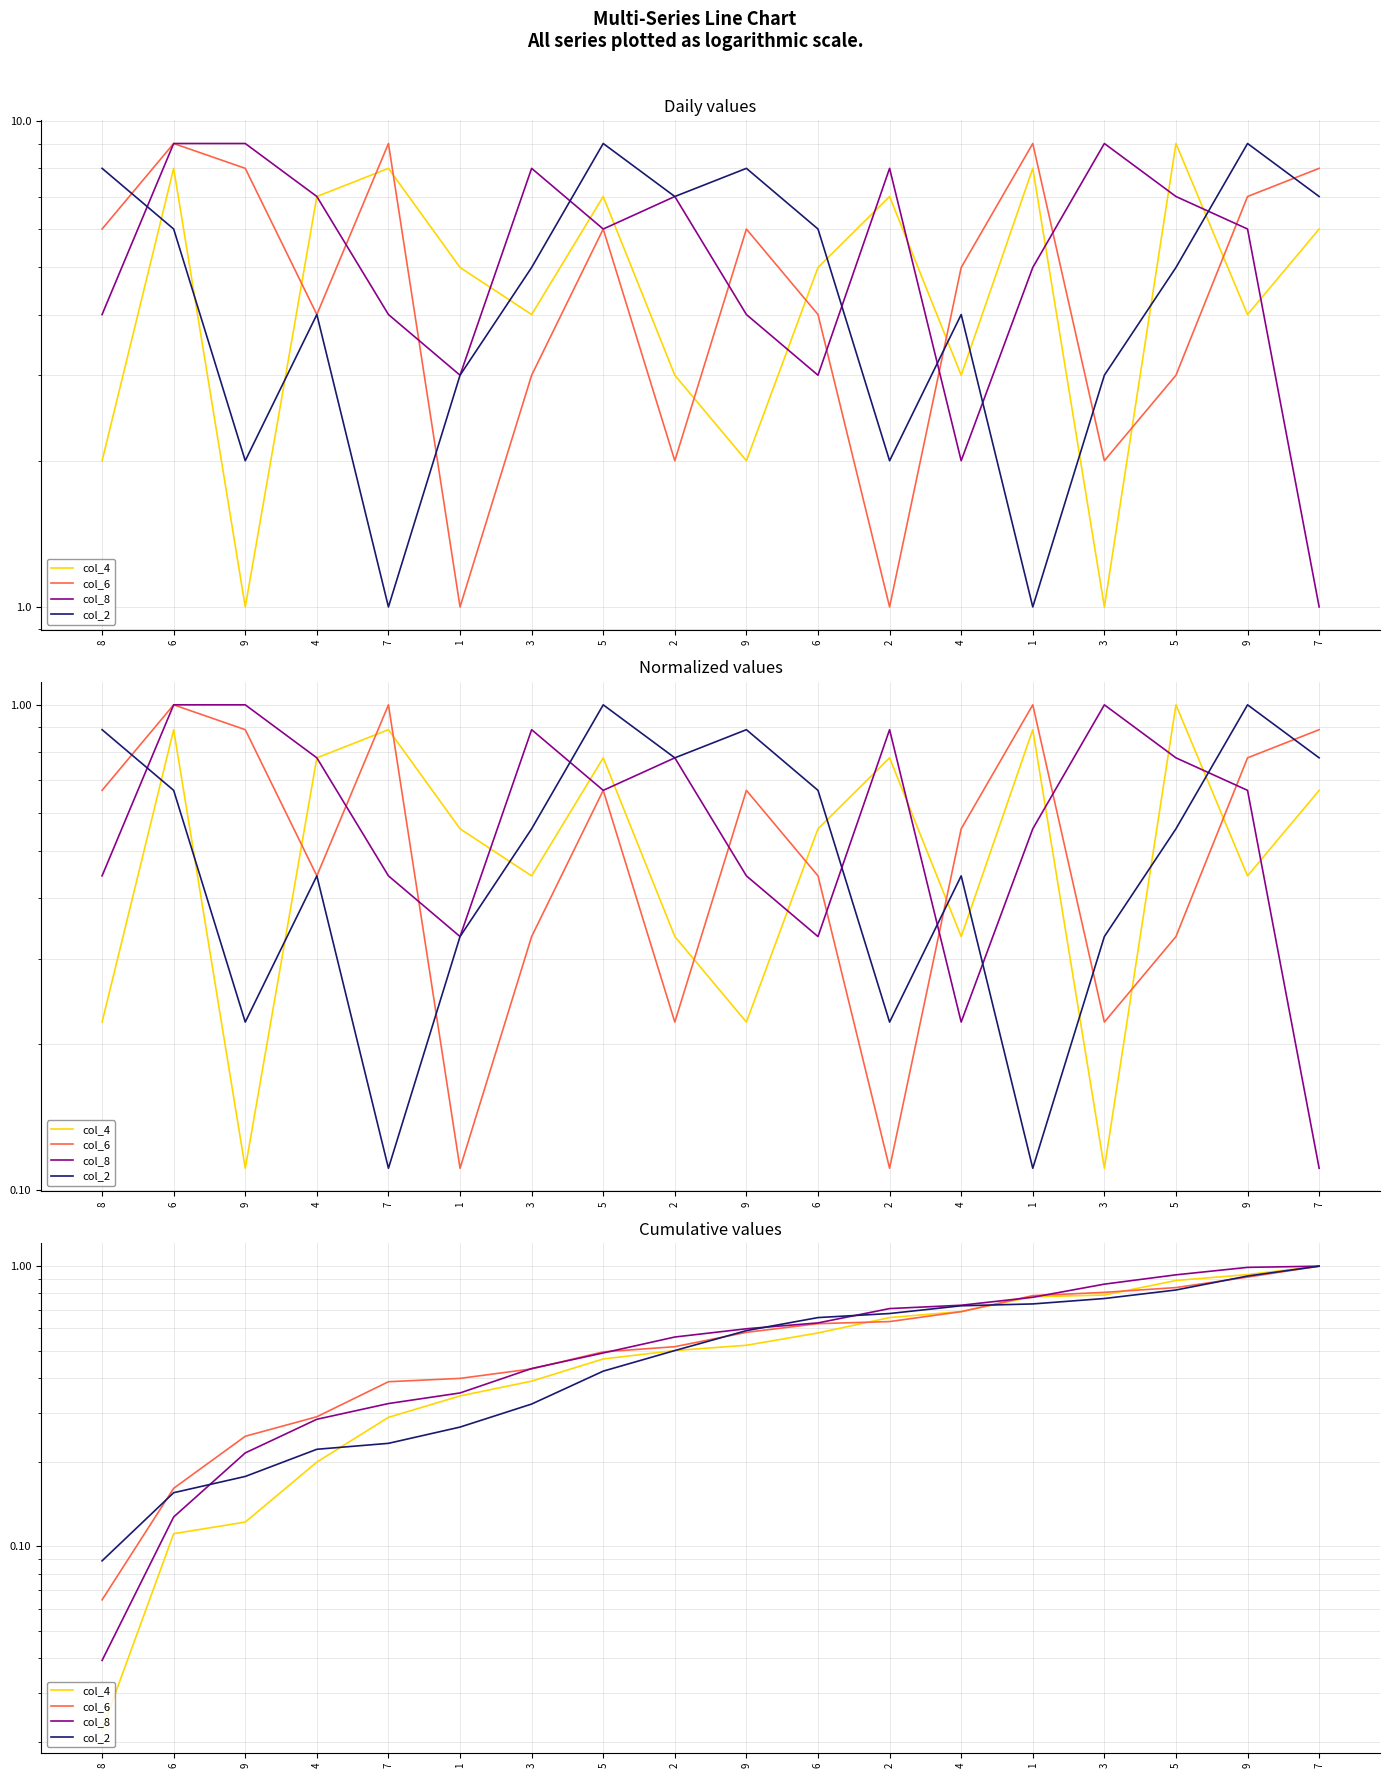

Reading left to right, what are all the values shown in this chart?

col_4: 0.0	0.1	0.1	0.2	0.3	0.3	0.4	0.5	0.5	0.5	0.6	0.7	0.7	0.8	0.8	0.9	0.9	1.0
col_6: 0.1	0.2	0.2	0.3	0.4	0.4	0.4	0.5	0.5	0.6	0.6	0.6	0.7	0.8	0.8	0.8	0.9	1.0
col_8: 0.0	0.1	0.2	0.3	0.3	0.4	0.4	0.5	0.6	0.6	0.6	0.7	0.7	0.8	0.9	0.9	1.0	1.0
col_2: 0.1	0.2	0.2	0.2	0.2	0.3	0.3	0.4	0.5	0.6	0.7	0.7	0.7	0.7	0.8	0.8	0.9	1.0